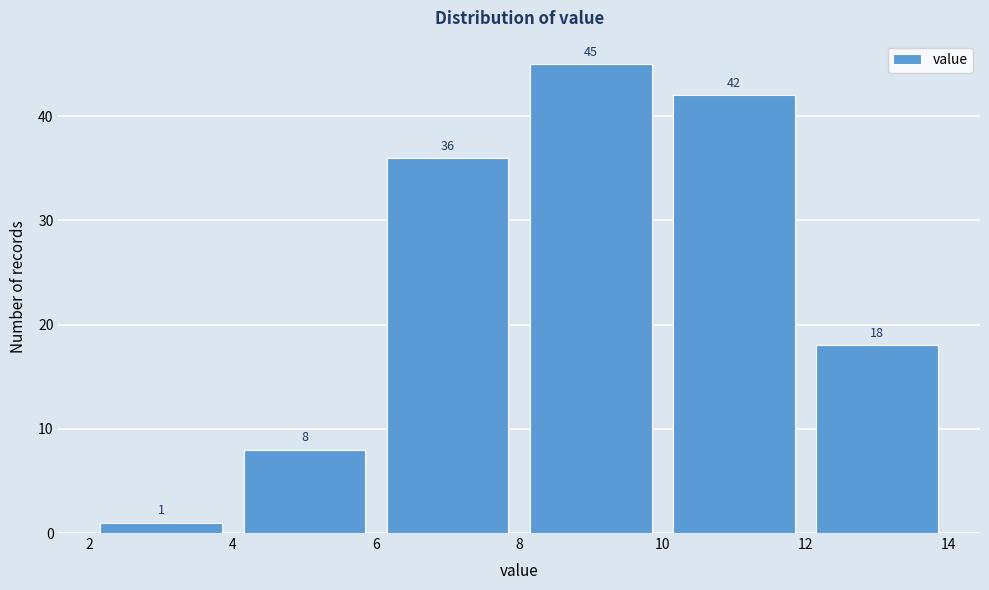

Reading left to right, transcribe this chart: for each bar, give the range it covers on the x-axis and its height.

2 to 4: 1
4 to 6: 8
6 to 8: 36
8 to 10: 45
10 to 12: 42
12 to 14: 18